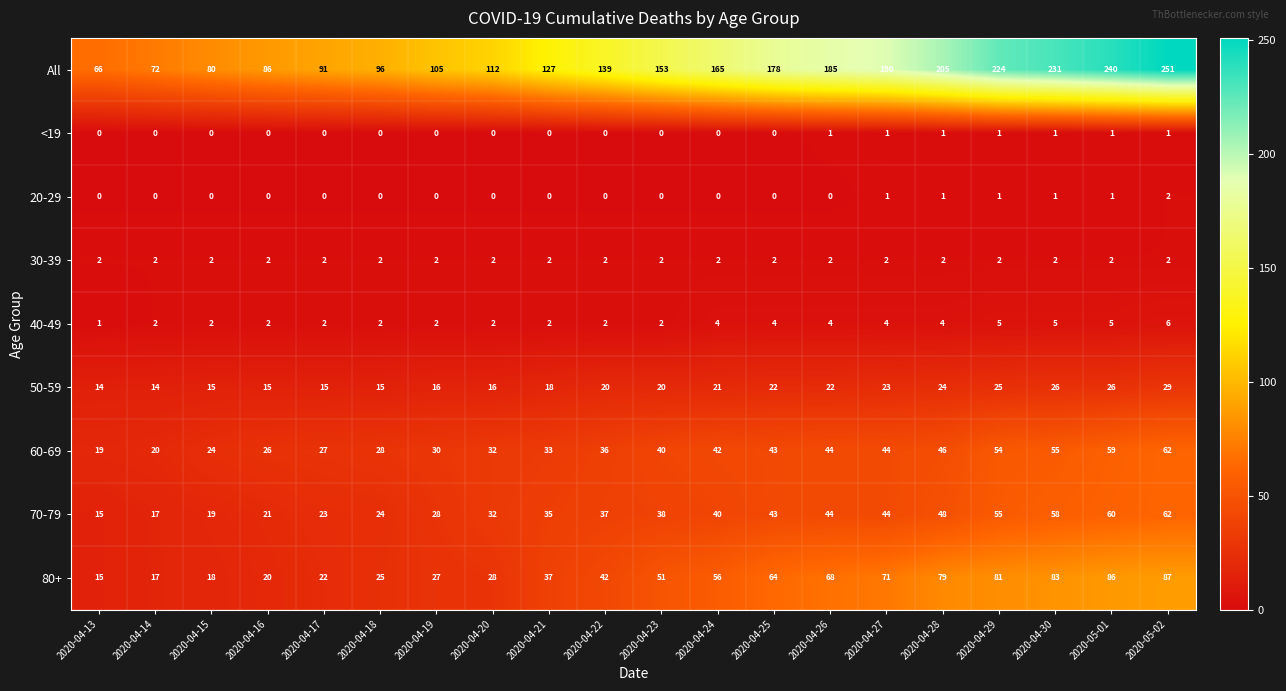

What is the difference between the maximum and minimum values in the 80+ series?

72